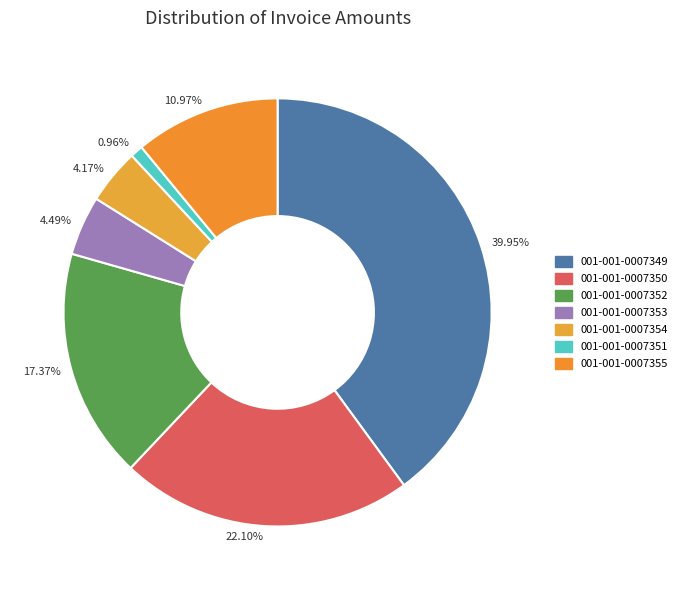

Is the sum of 001-001-0007355 and 001-001-0007352 greater than half?

No